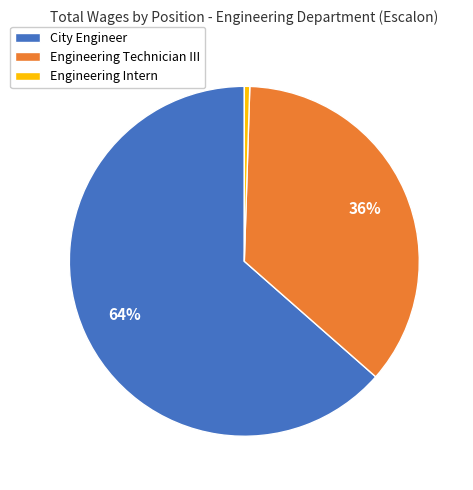

To the nearest percent, what portion does Engineering Technician III represent?

36%